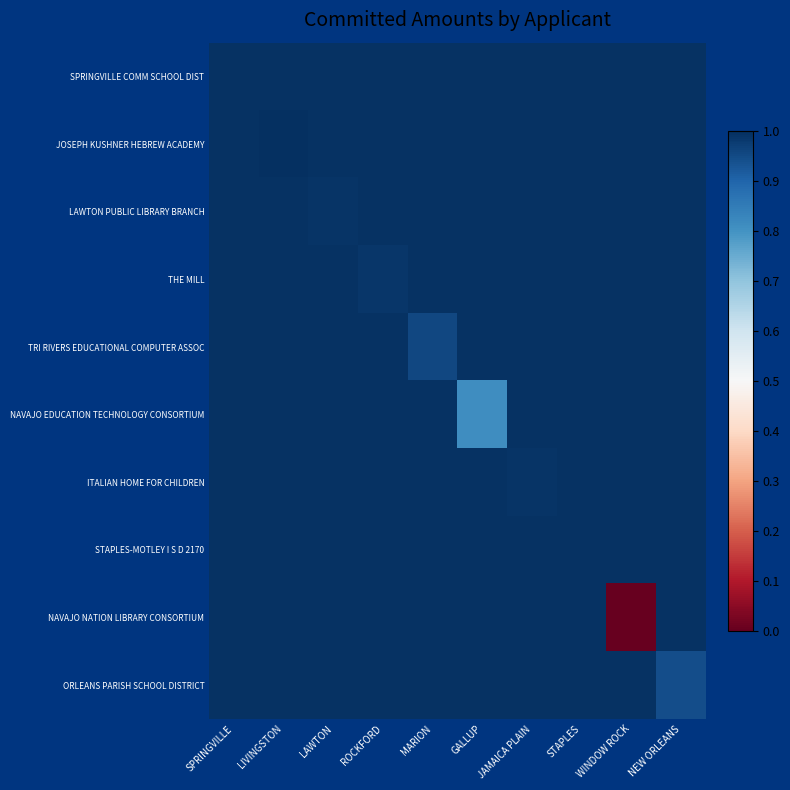

At which category does the chart reach its minimum across all series?

WINDOW ROCK